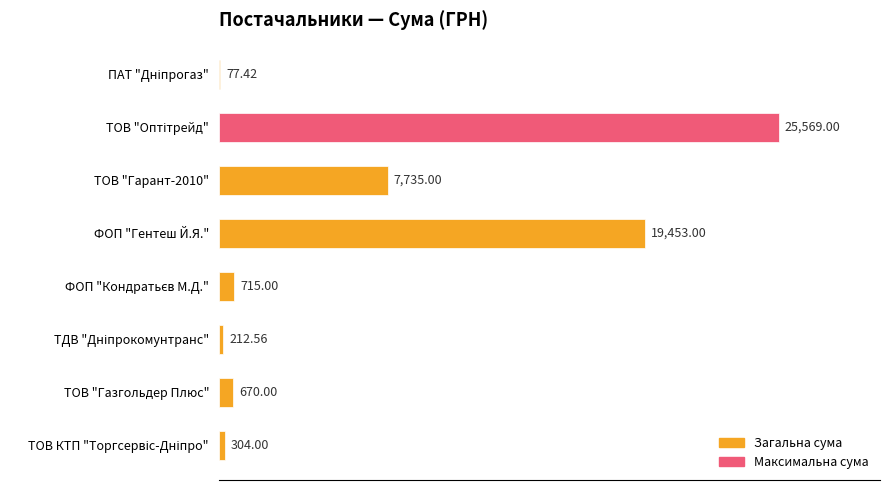

What is the sum of all values?

54736.0